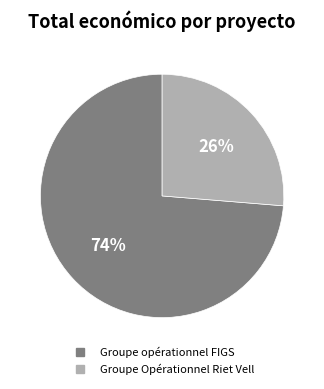

Between Groupe Opérationnel Riet Vell and Groupe opérationnel FIGS, which is larger?

Groupe opérationnel FIGS